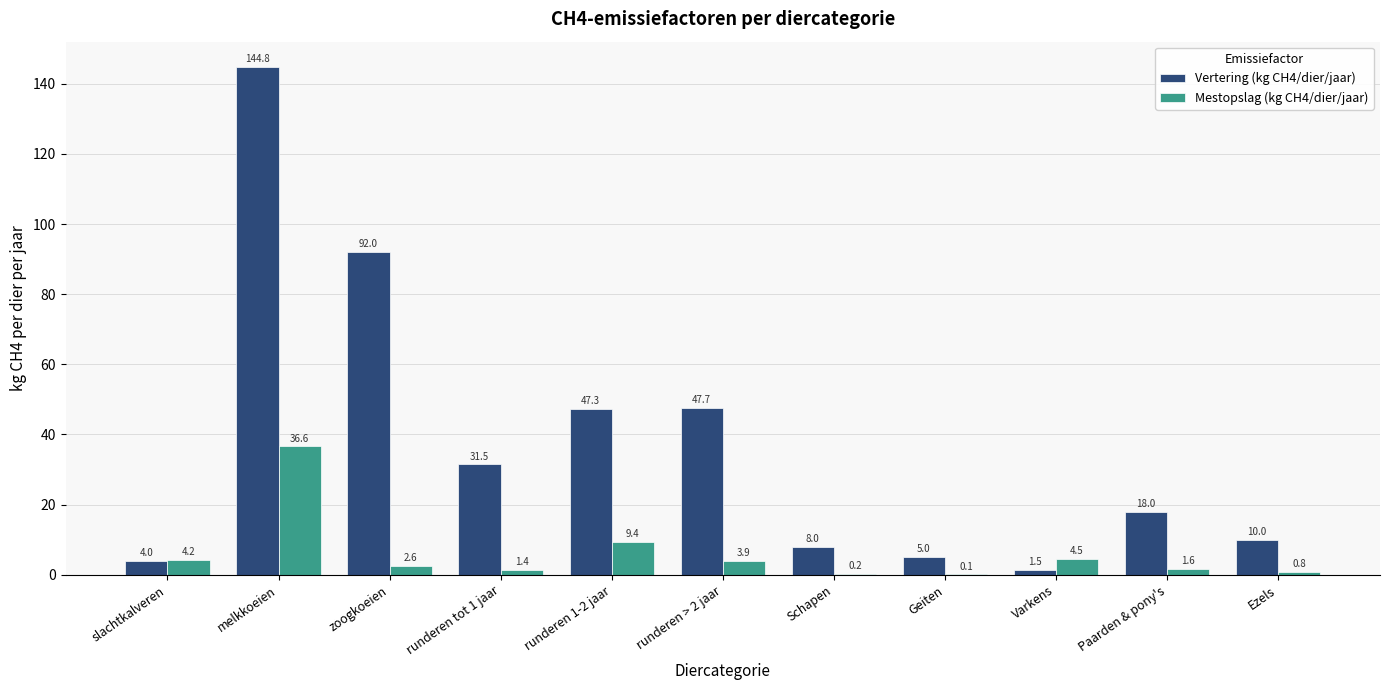

Does the chart contain stacked bars?

No